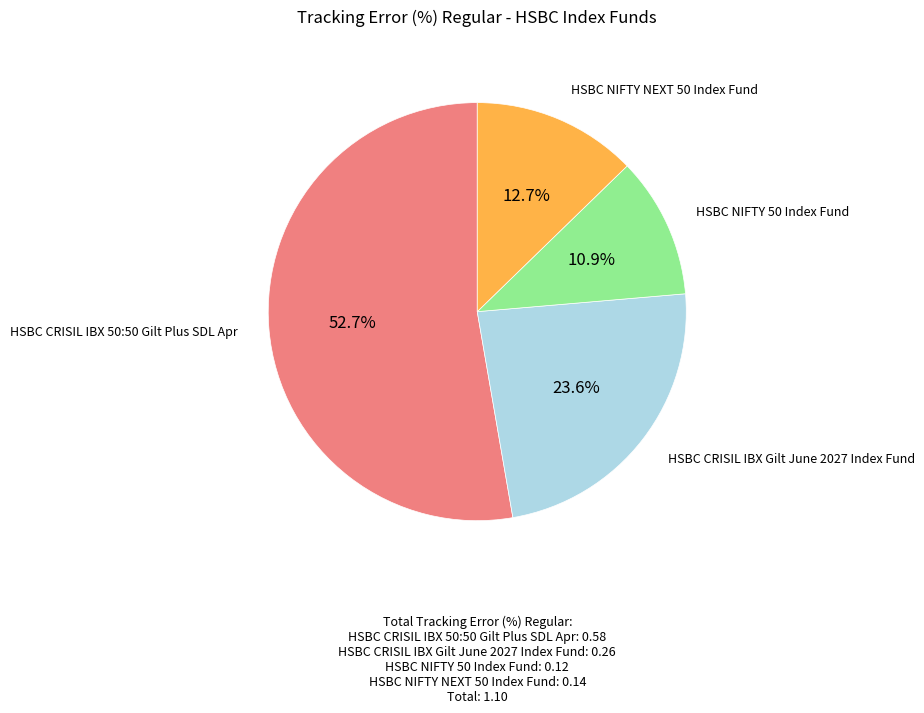

Rank the categories by value from lowest to highest.

HSBC NIFTY 50 Index Fund, HSBC NIFTY NEXT 50 Index Fund, HSBC CRISIL IBX Gilt June 2027 Index Fund, HSBC CRISIL IBX 50:50 Gilt Plus SDL Apr